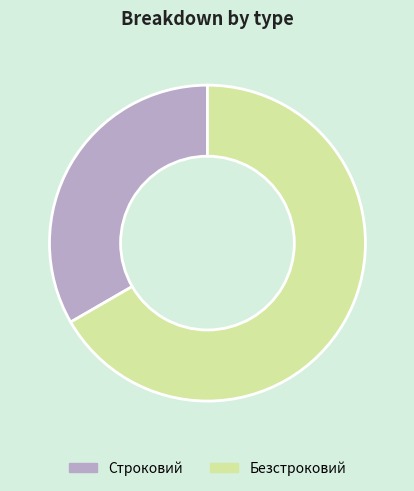

How many segments does this pie chart have?

2